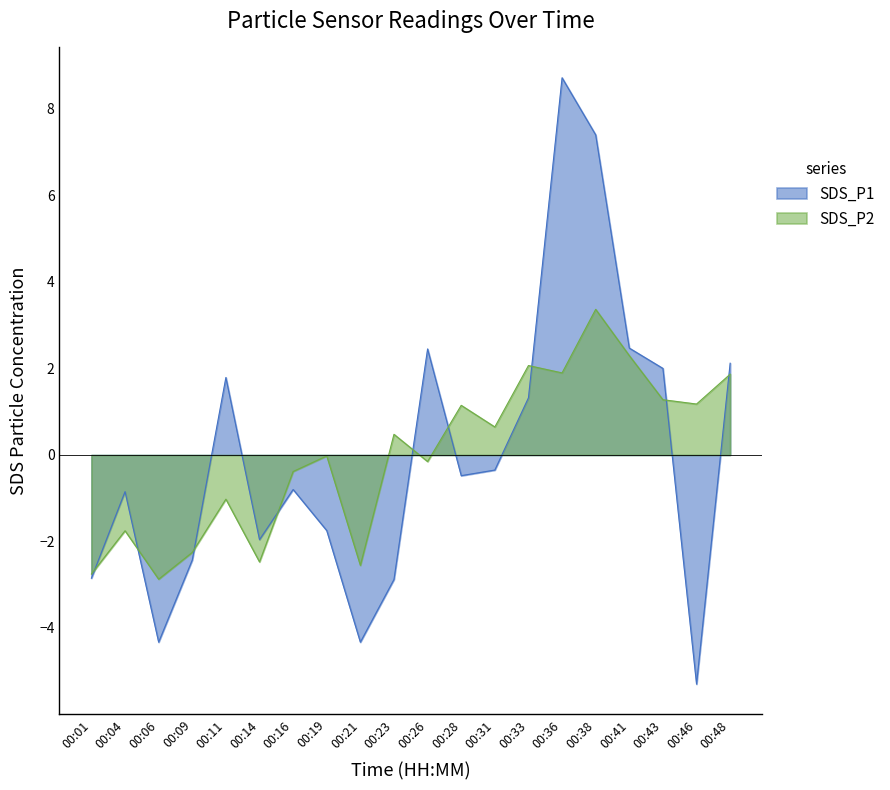

What is the sum of the SDS_P1 values at 00:23 and 00:33?

-1.6